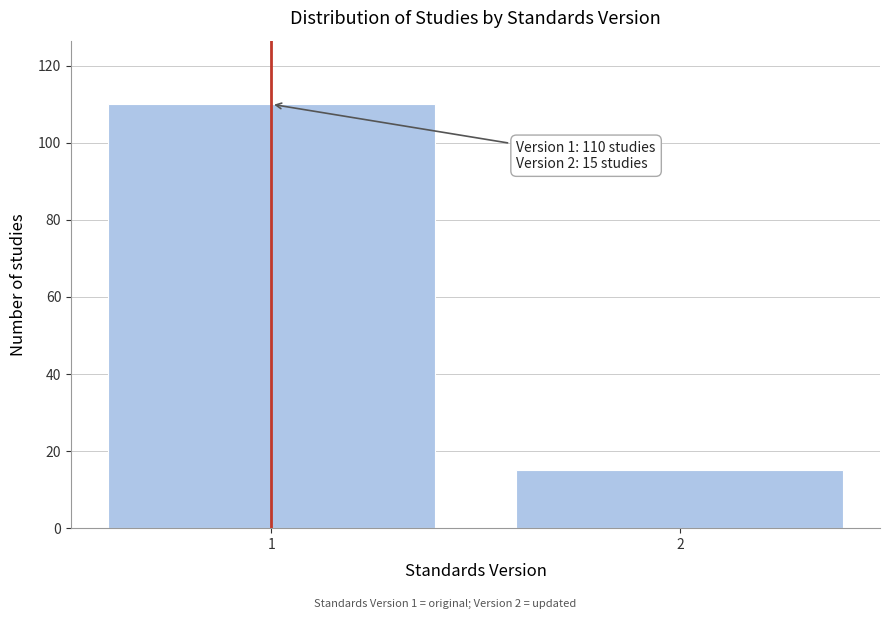

Reading left to right, what are all the values shown in this chart?

1=110	2=15